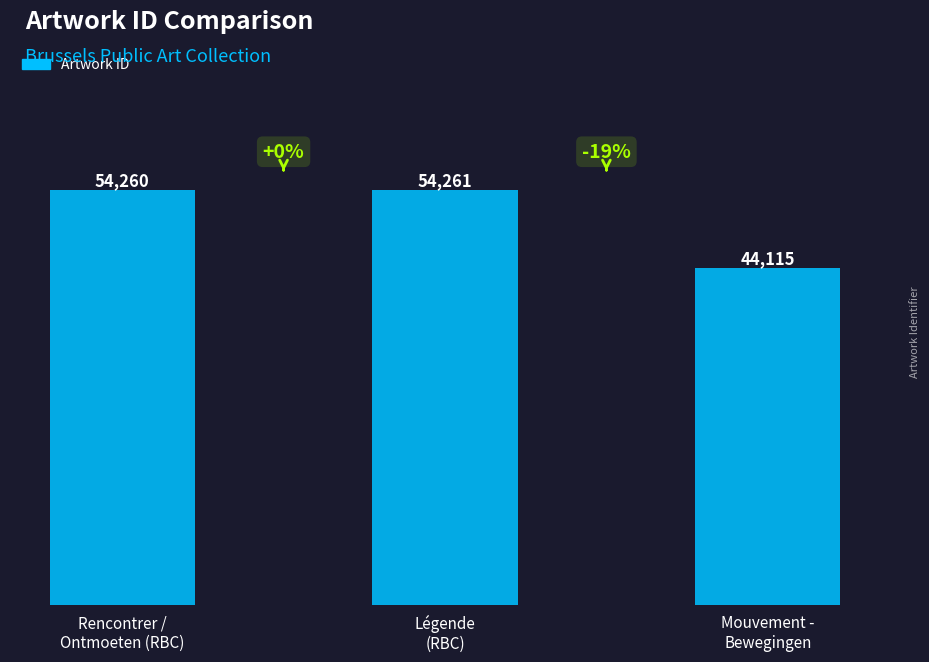

What is the approximate value at Rencontrer /
Ontmoeten (RBC), to the nearest 100?

54300